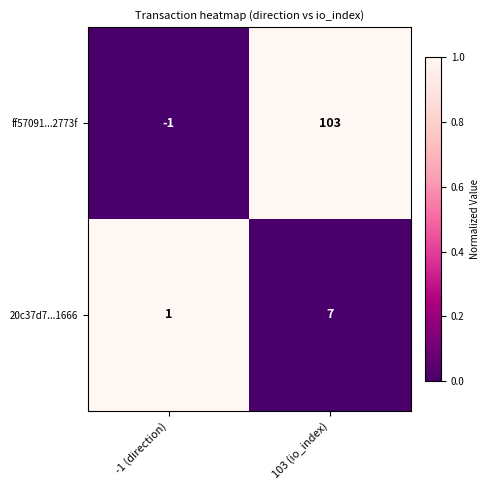

Count the number of data series in this chart.

2